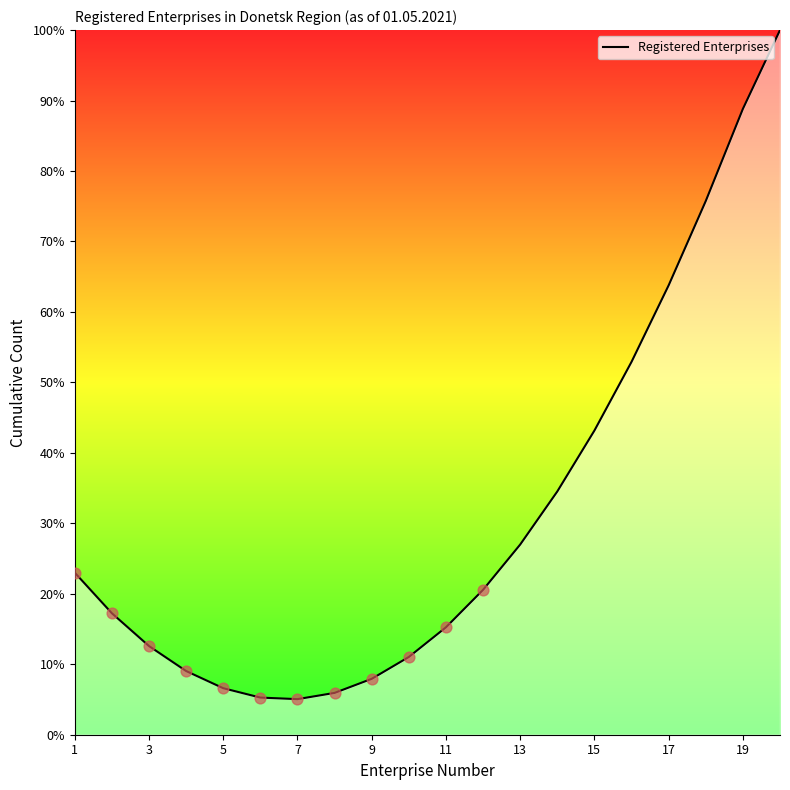

What is the smallest value displayed?

5.0